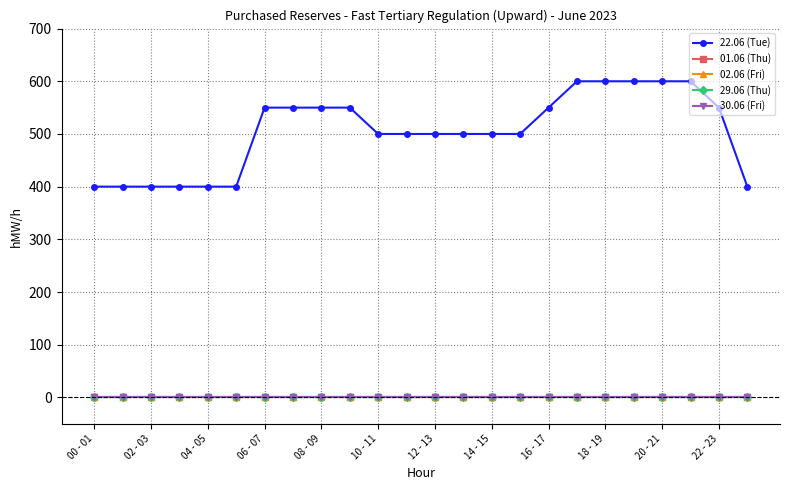

Which series has the largest total across all categories?

22.06 (Tue)